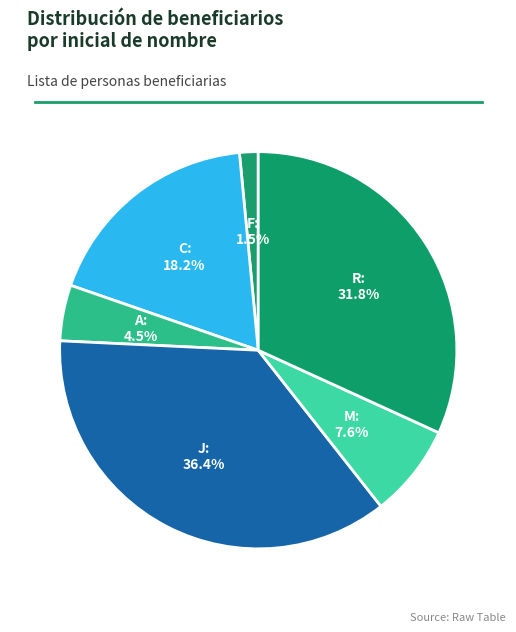

To the nearest percent, what is the average slice percentage?

17%